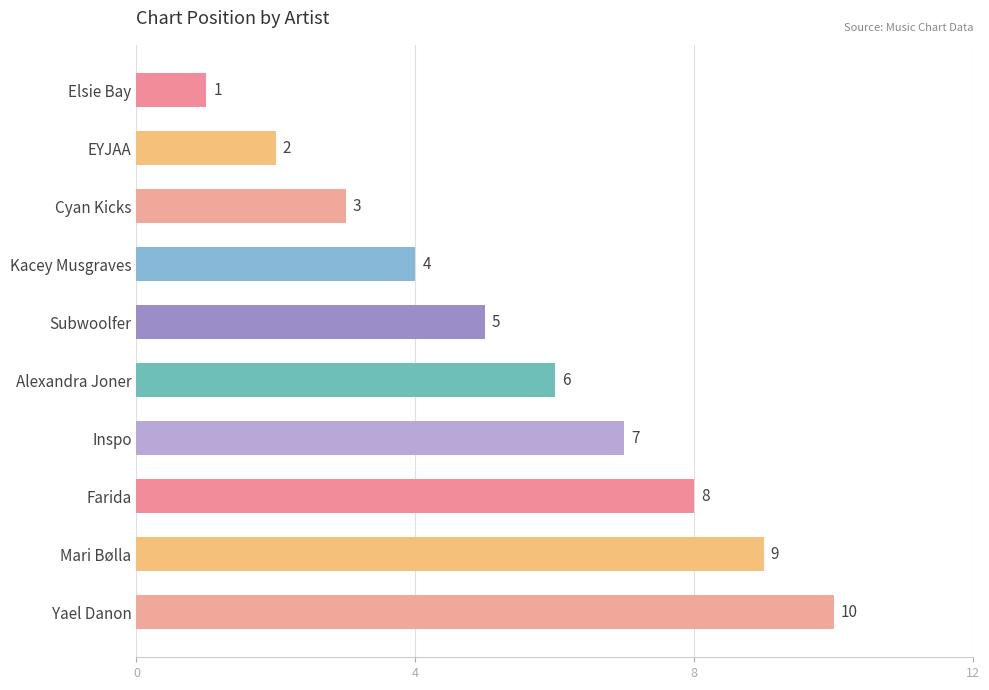

Which has a higher value, Yael Danon or Alexandra Joner?

Yael Danon